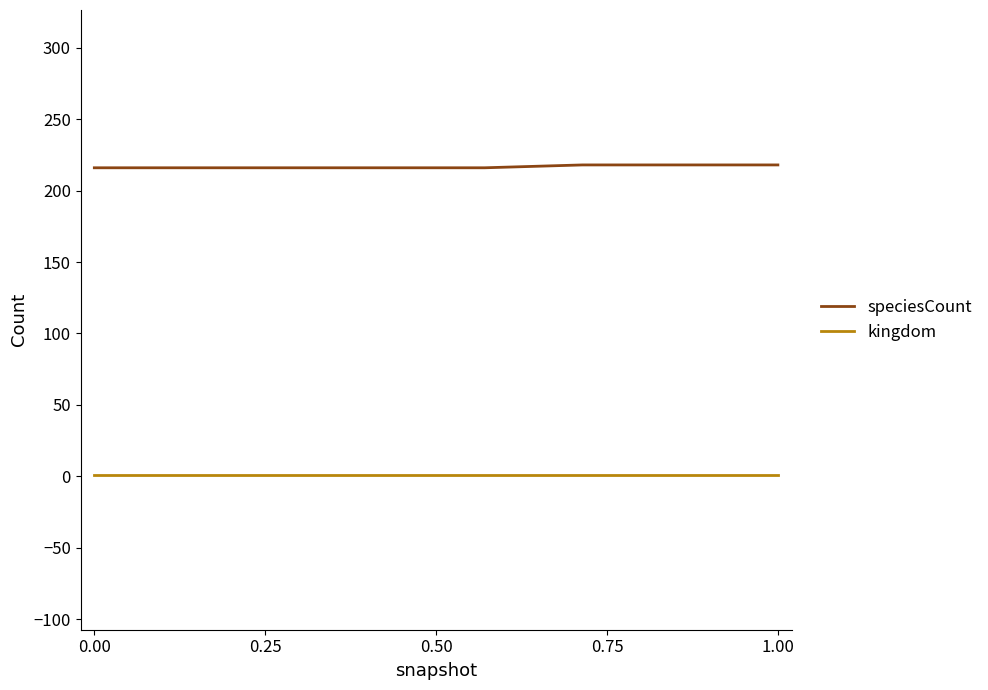

Which series has the largest total across all categories?

speciesCount